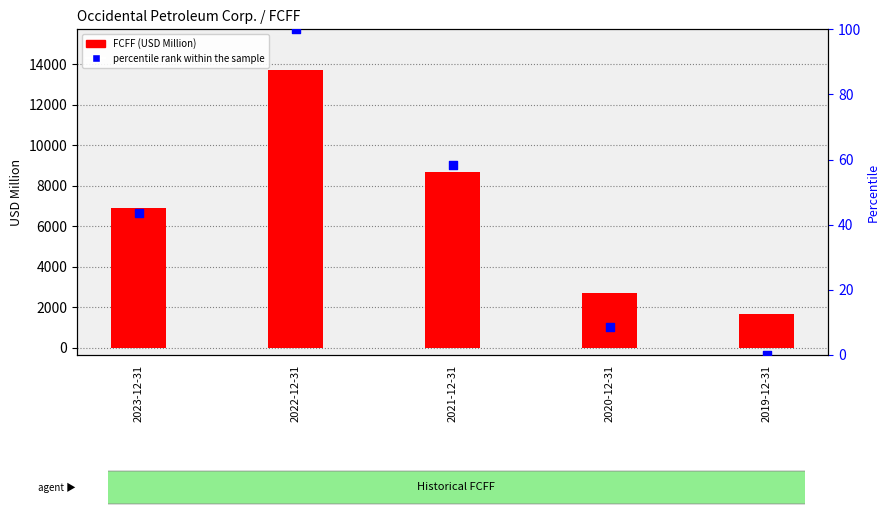

What is the total value across all series at 2020-12-31?

2694.7